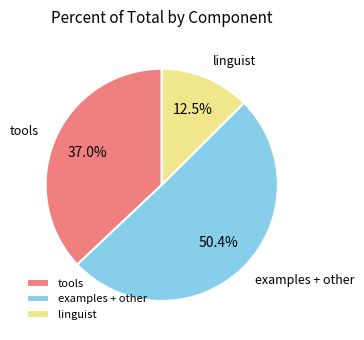

What is the largest slice in the pie chart?

examples + other